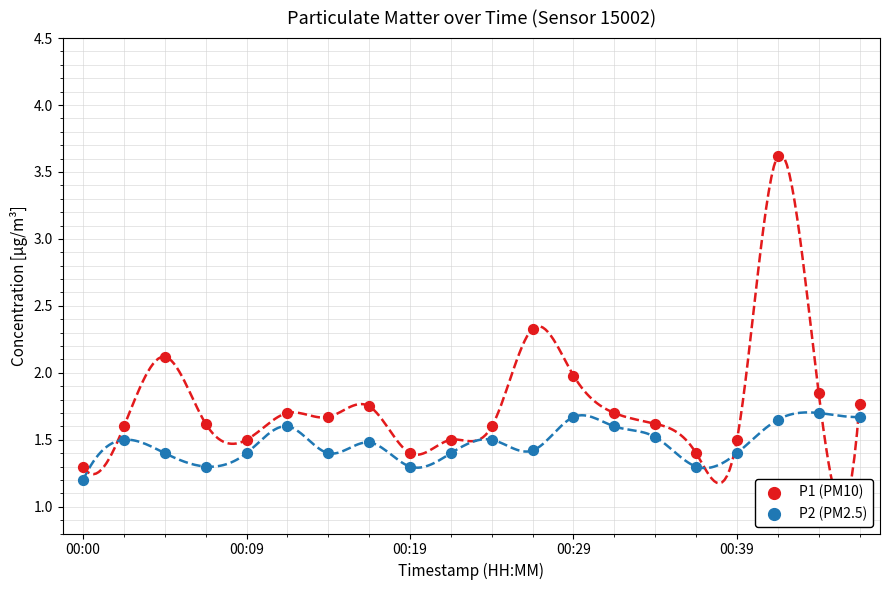

Across all data points, what is the range of Y values (max minus min)?

2.4